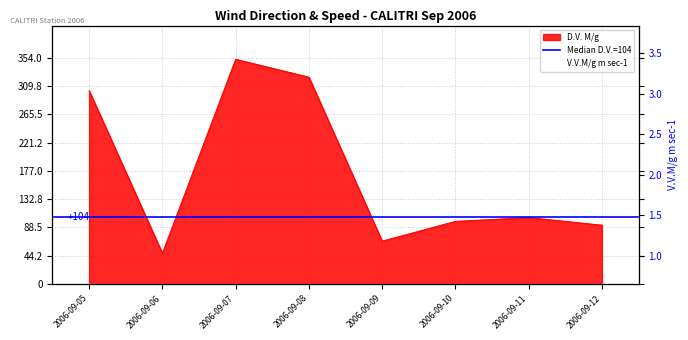

At 2006-09-08, list the series in order from smallest to largest.

V.V.M/g m sec-1, D.V. M/g